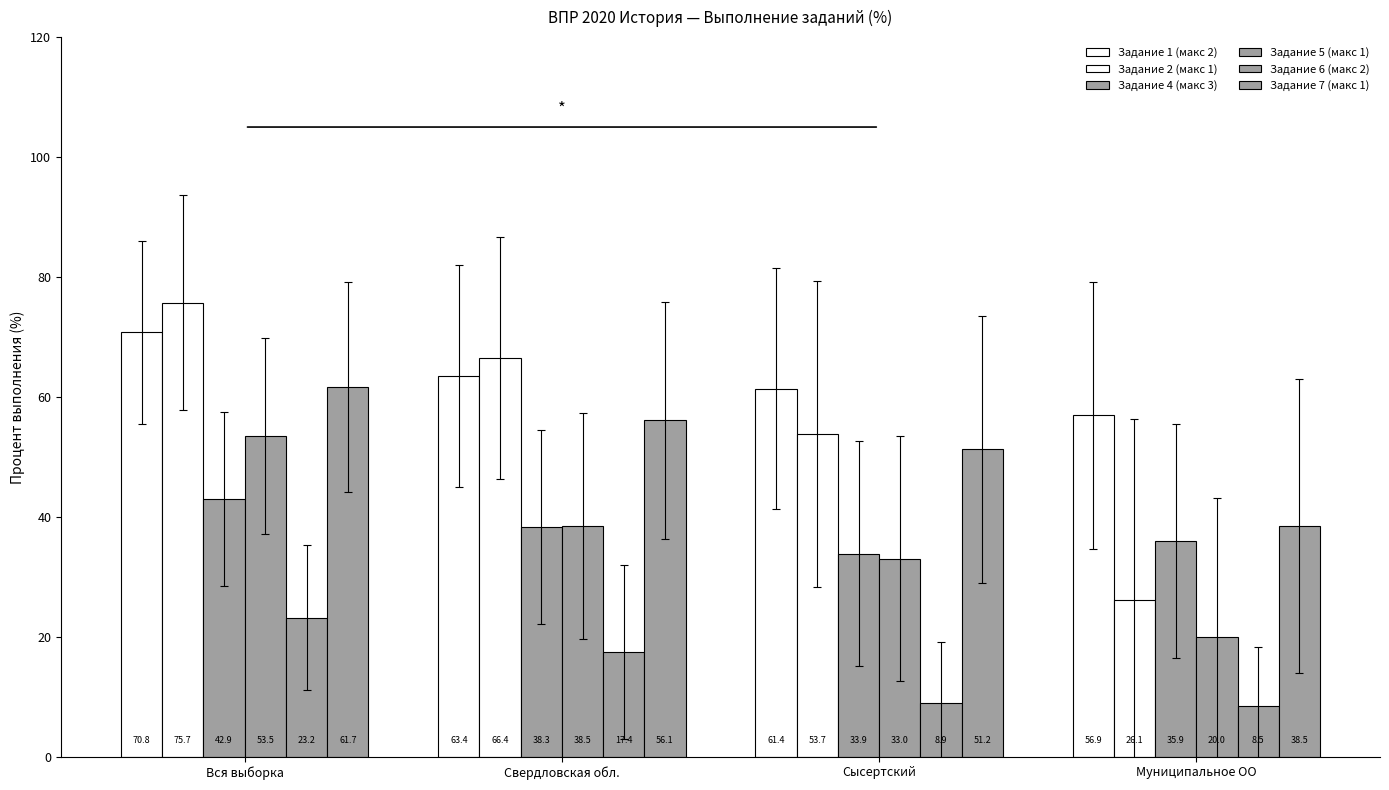

Count the number of categories in the chart.

4